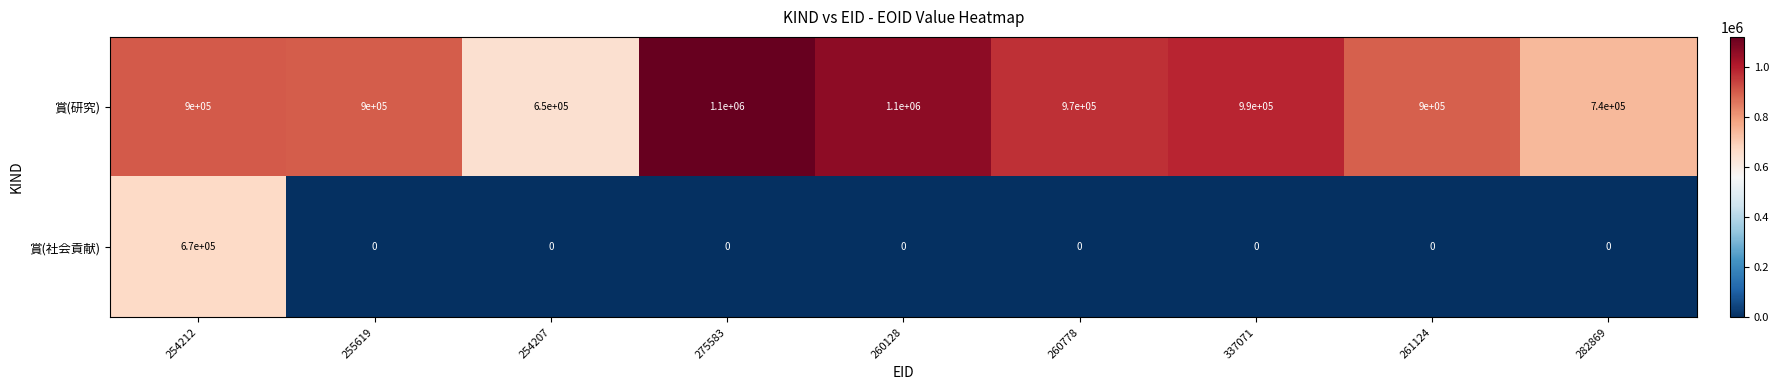

At which category is the sum across all series the highest?

254212